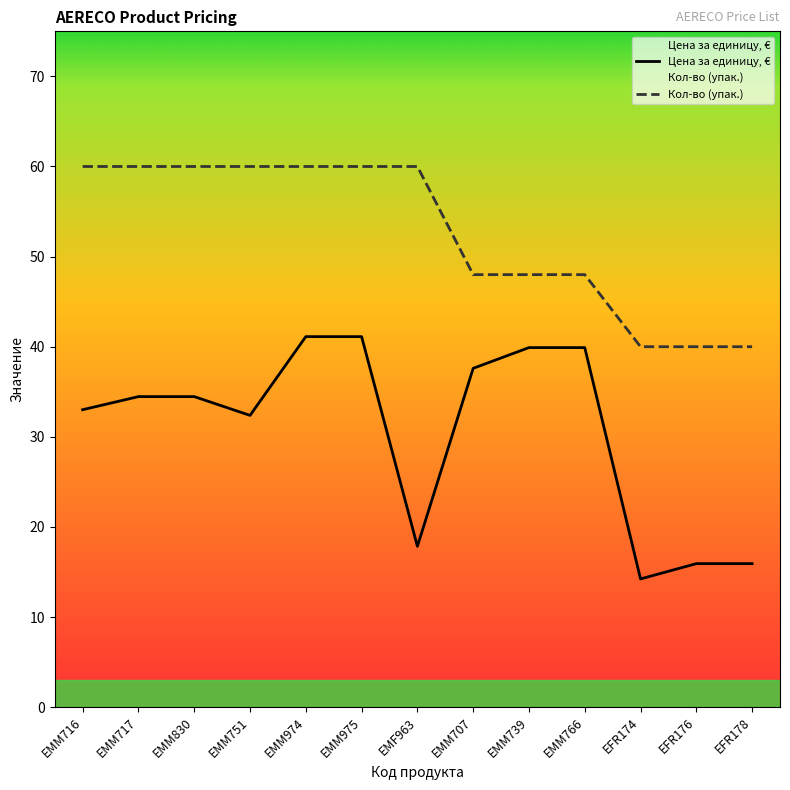

True or false: Кол-во (упак.) has more than 2 interior local peaks.

False